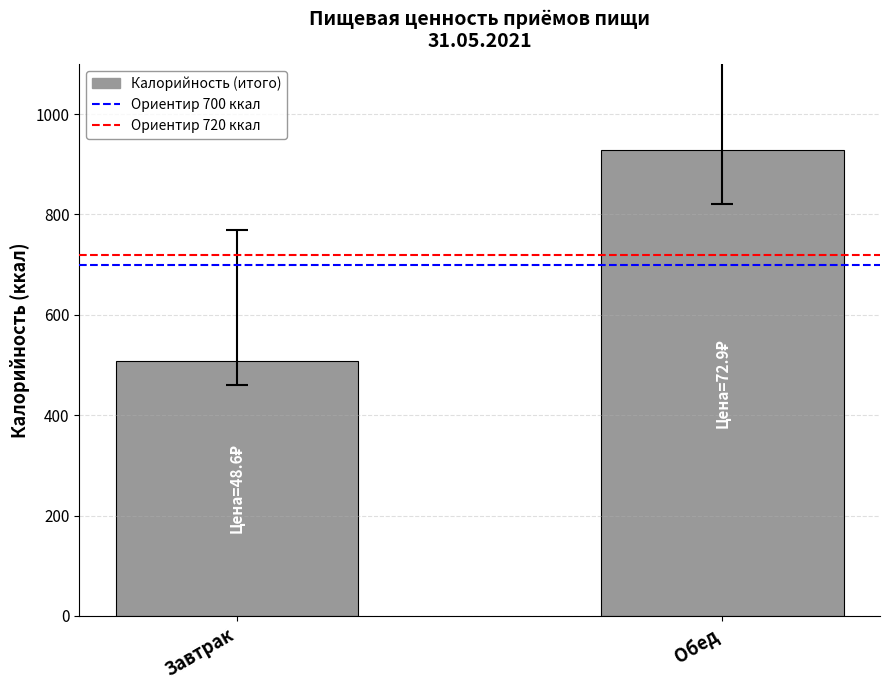

Count the number of values greater than 928.

1